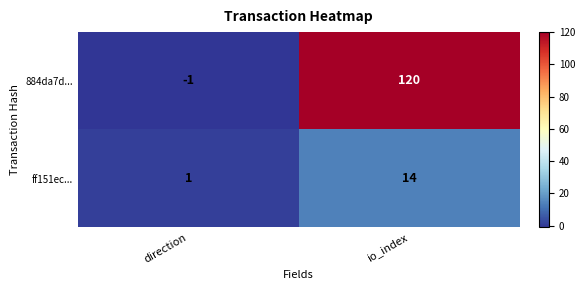

Which series has the largest range (max minus min)?

884da7d...